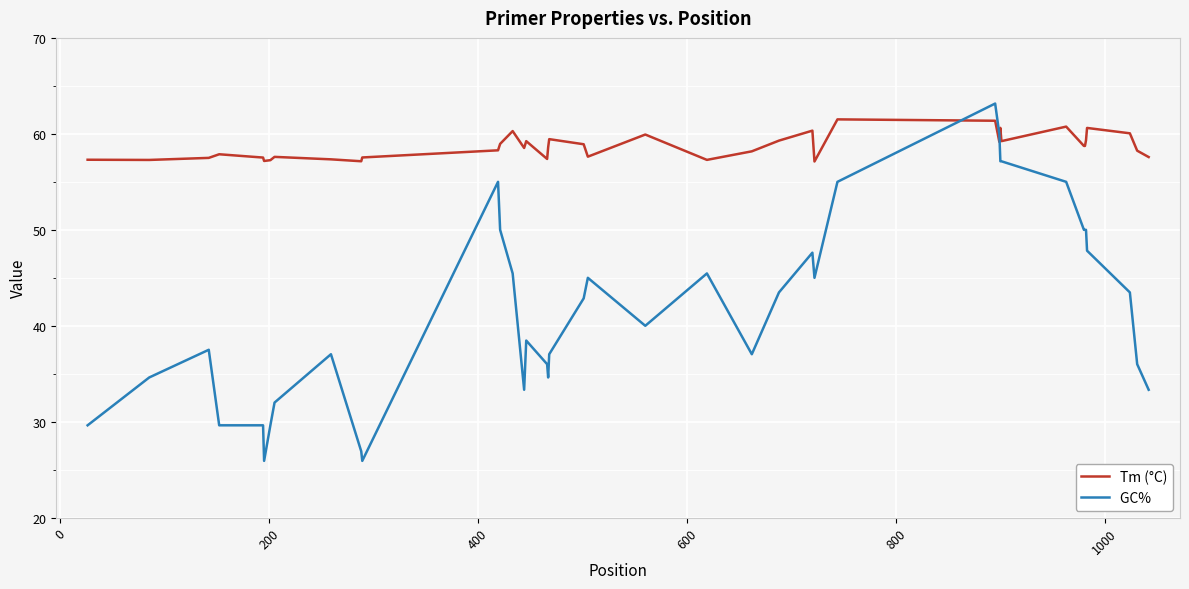

What is the greatest value displayed?

63.2